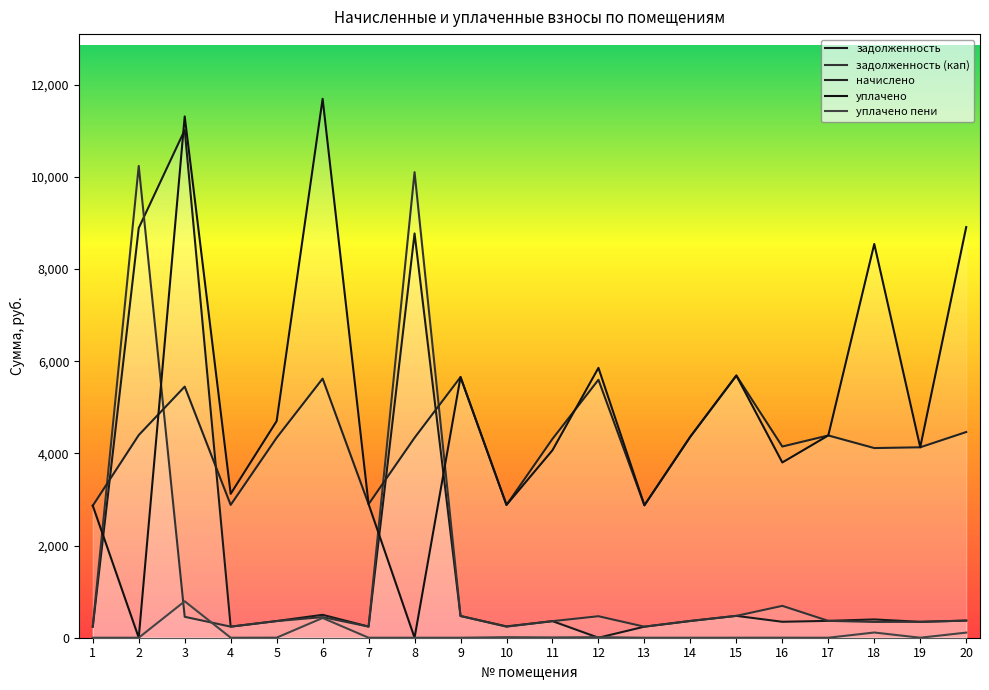

How many data points in уплачено пени are above 0?

12